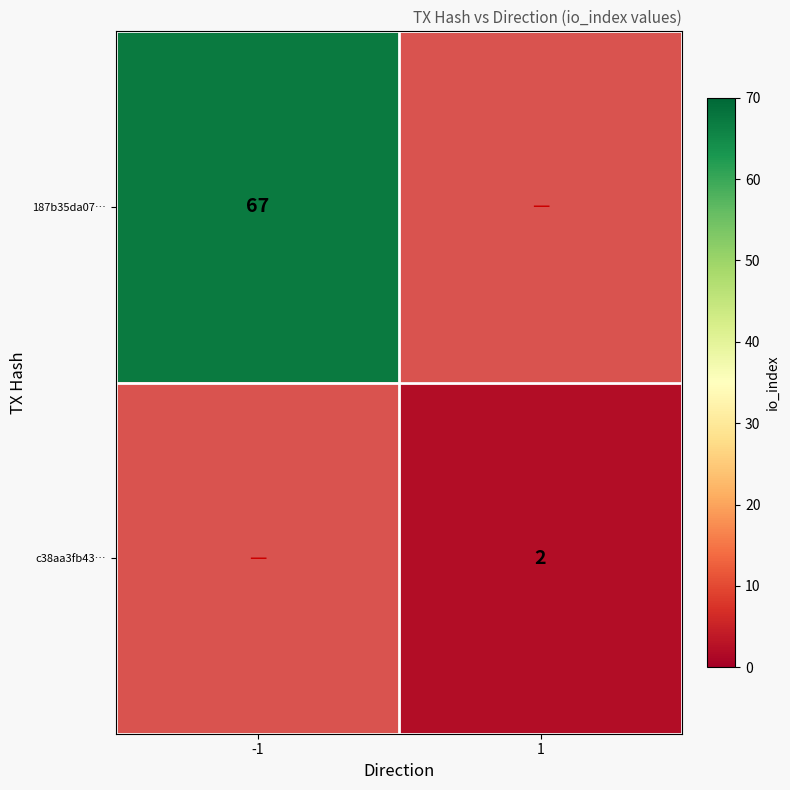

True or false: c38aa3fb43… has a value of 2 at 1.

True